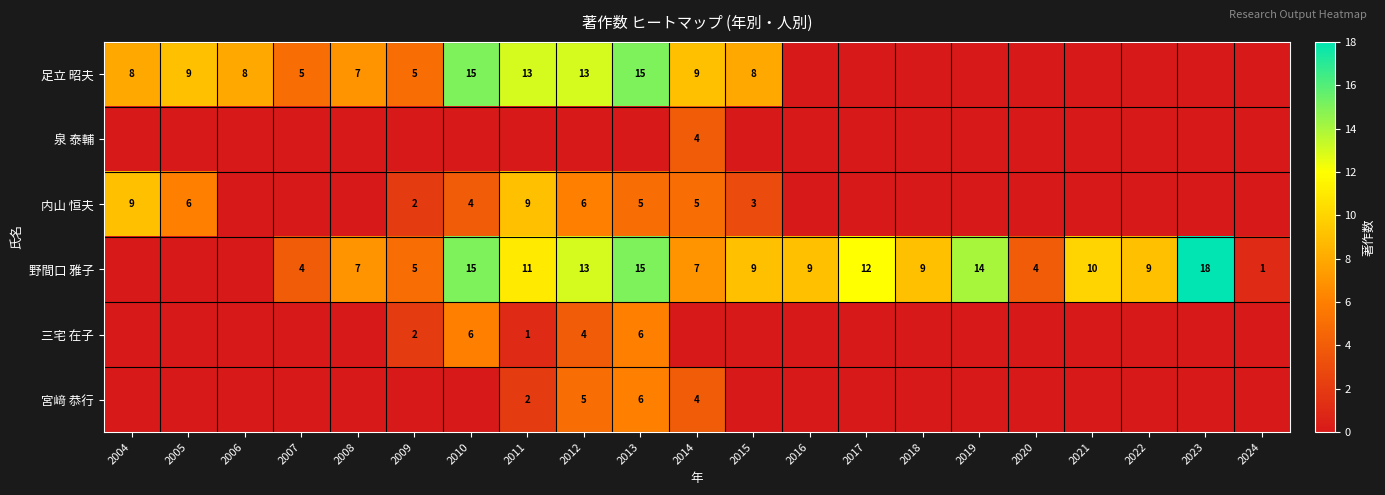

True or false: 宮﨑 恭行 has a value of 2 at 2014.

False